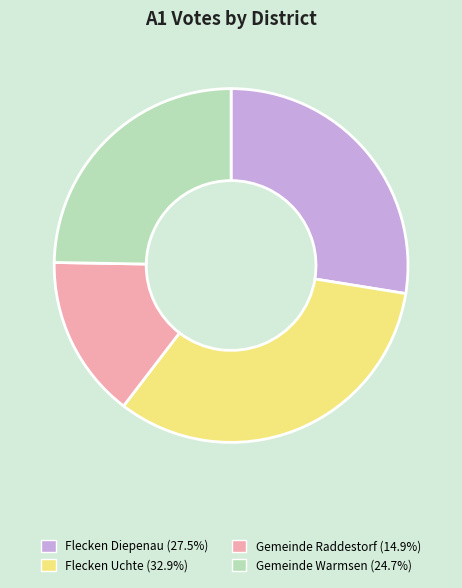

Is the sum of Gemeinde Warmsen and Flecken Uchte greater than half?

Yes